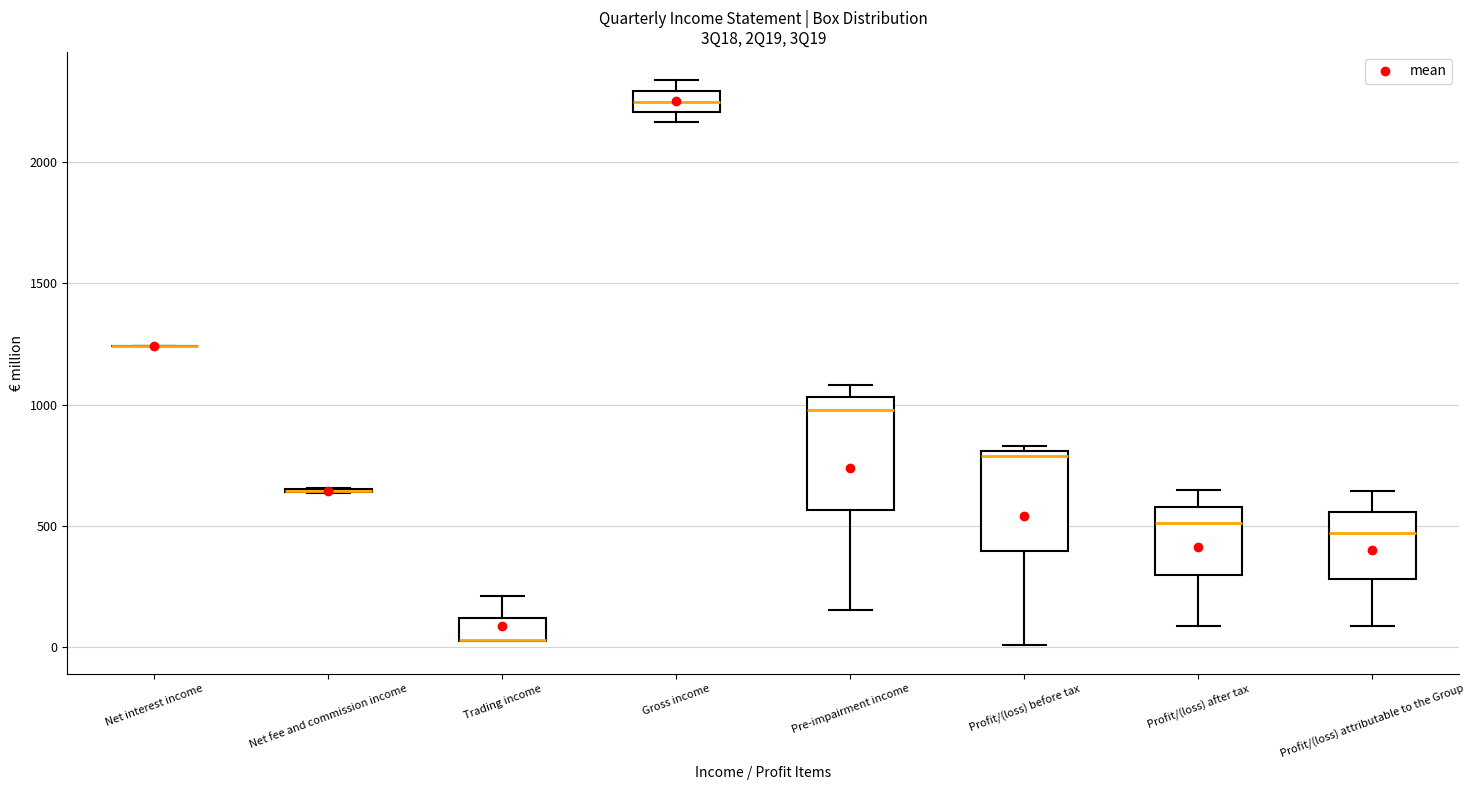

Reading left to right, transcribe this box plot: for each box, give where its median line is, the range the box spans, and where its two whiskers end, as read against the y-axis. The values are not printed on the chart, so give them approximately, as read against the axis.

Net interest income: box collapsed to a line at 1250, whiskers 1250 to 1250
Net fee and commission income: box collapsed to a line at 650, whiskers 650 to 650
Trading income: median 50 (drawn on the box's lower edge), box 50 to 100, whiskers 0 to 200
Gross income: median 2250, box 2200 to 2300, whiskers 2150 to 2350
Pre-impairment income: median 1000, box 550 to 1050, whiskers 150 to 1100
Profit/(loss) before tax: median 800 (just below the box's upper edge), box 400 to 800, whiskers 0 to 850
Profit/(loss) after tax: median 500, box 300 to 600, whiskers 100 to 650
Profit/(loss) attributable to the Group: median 450, box 300 to 550, whiskers 100 to 650